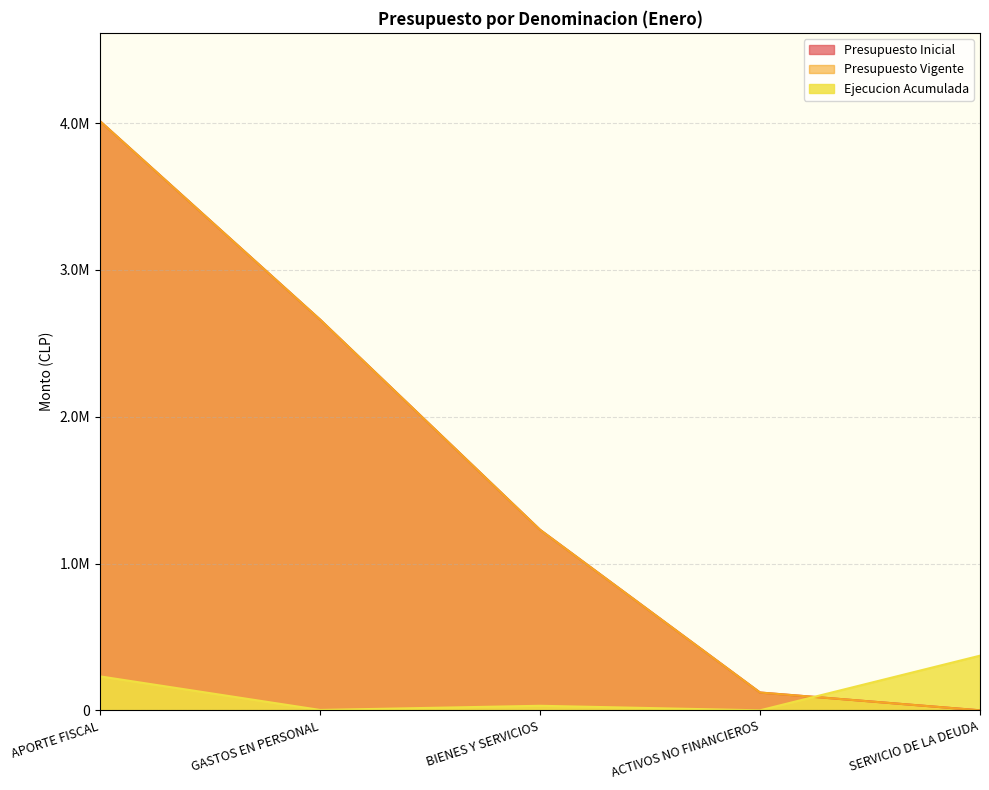

Is it true that Ejecucion Acumulada equals 2499 at GASTOS EN PERSONAL?

True